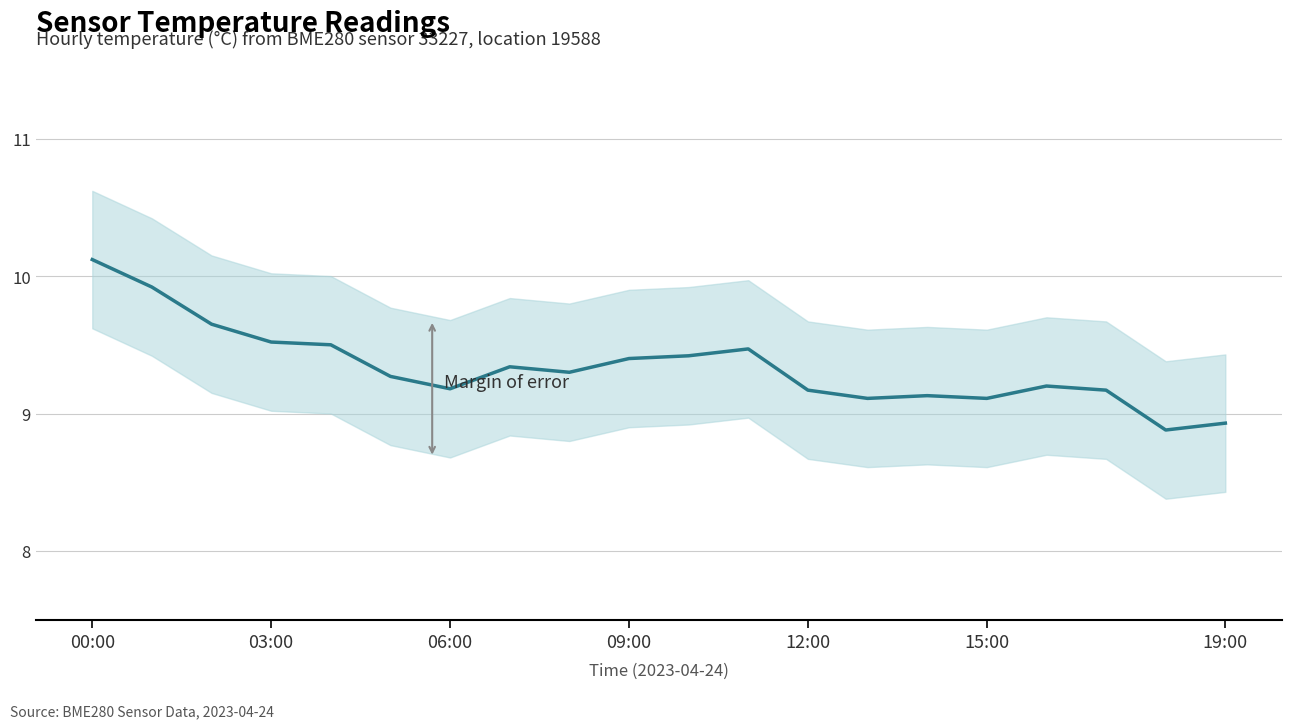

What is the minimum value shown in the chart?

8.9